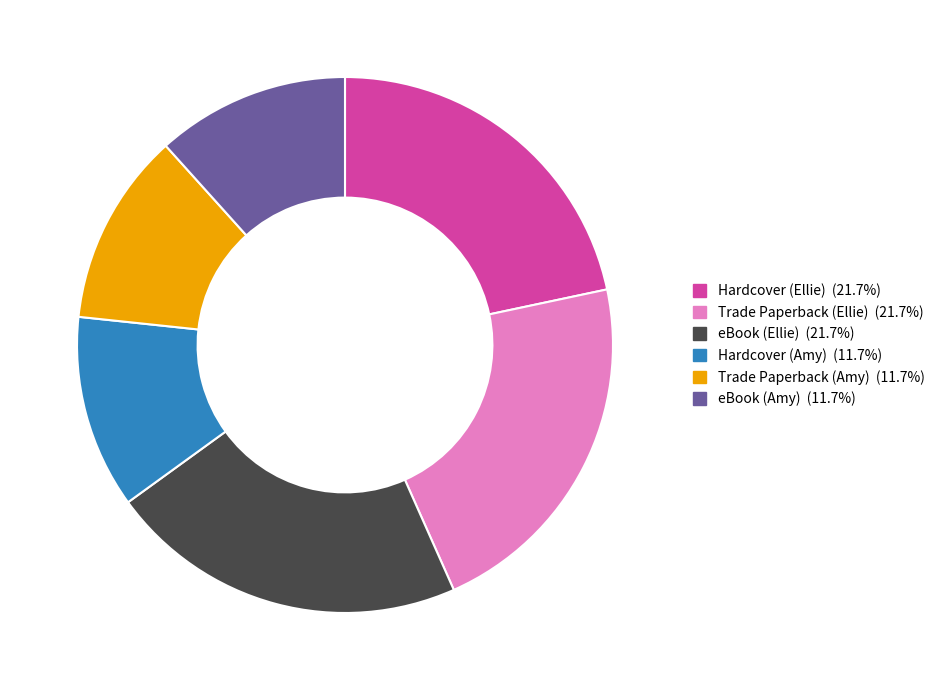

Do Hardcover (Amy) and Hardcover (Ellie) together represent more than half of the pie?

No